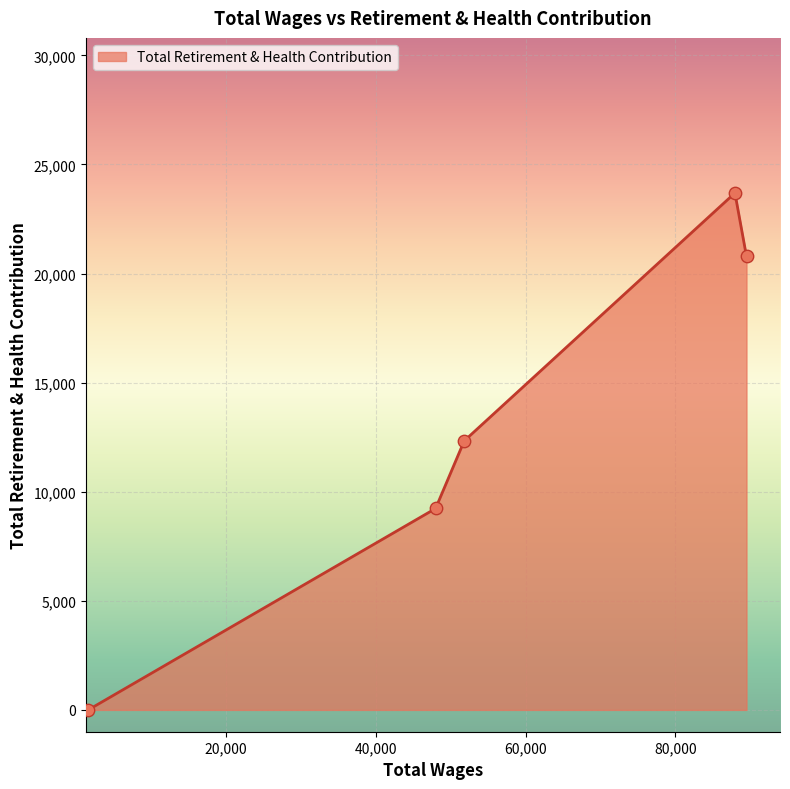

What is the sum of all values?

66044